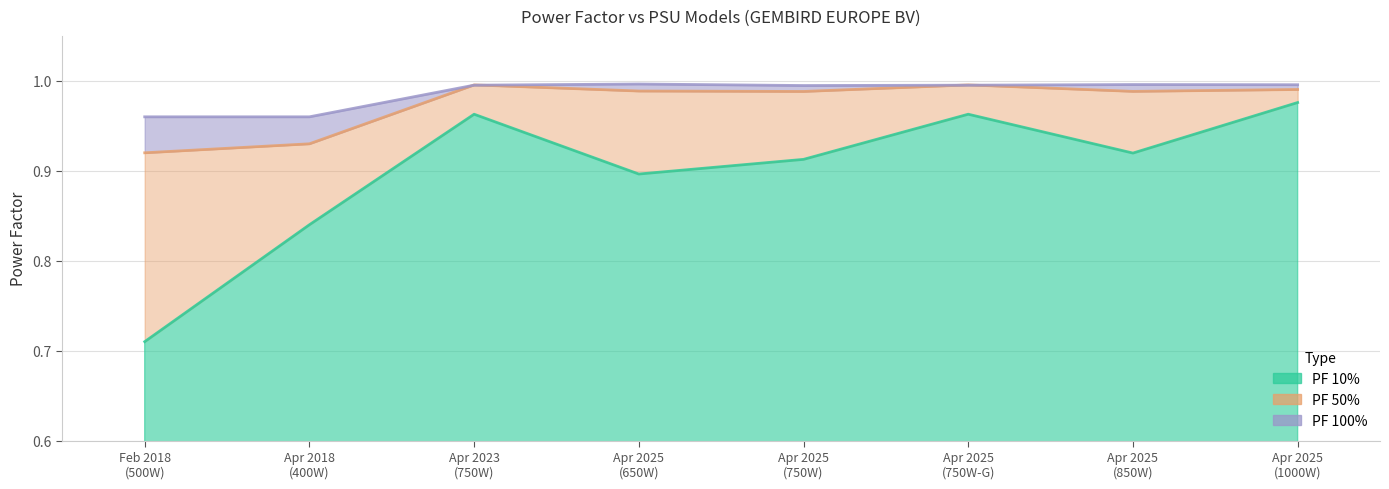

What is the spread (max minus min) of values at 21/04/2025?

0.1